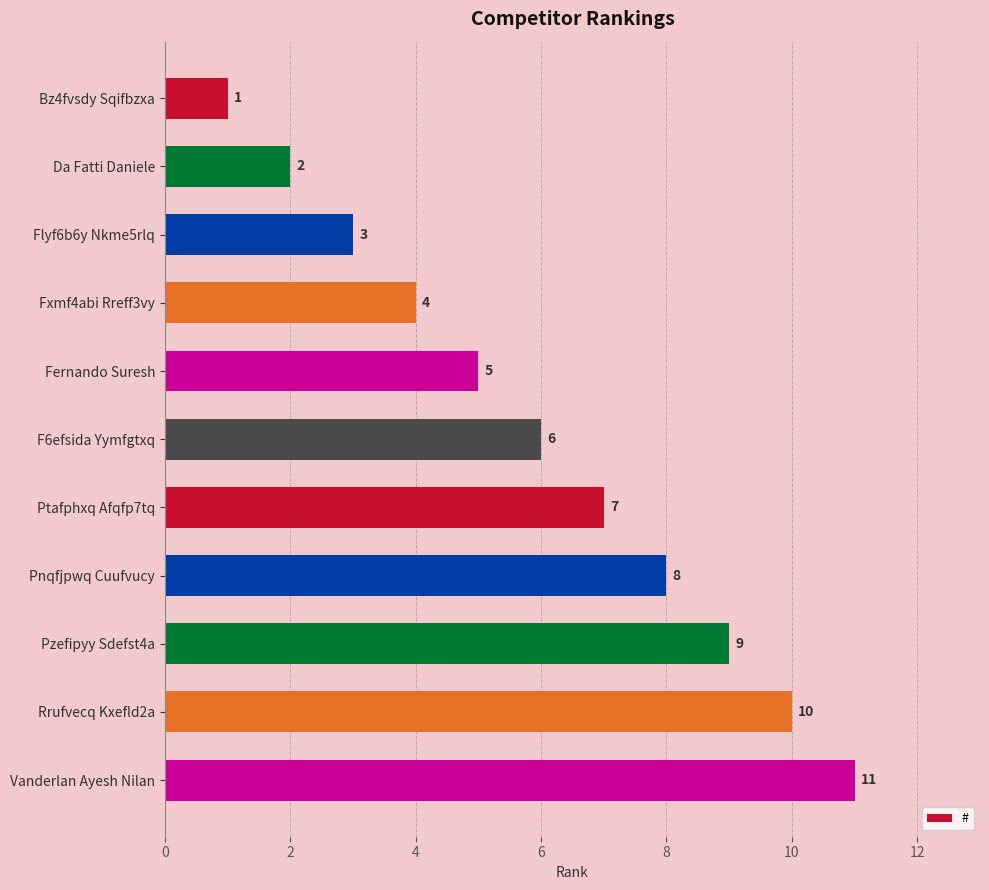

What is the sum of all values?

66